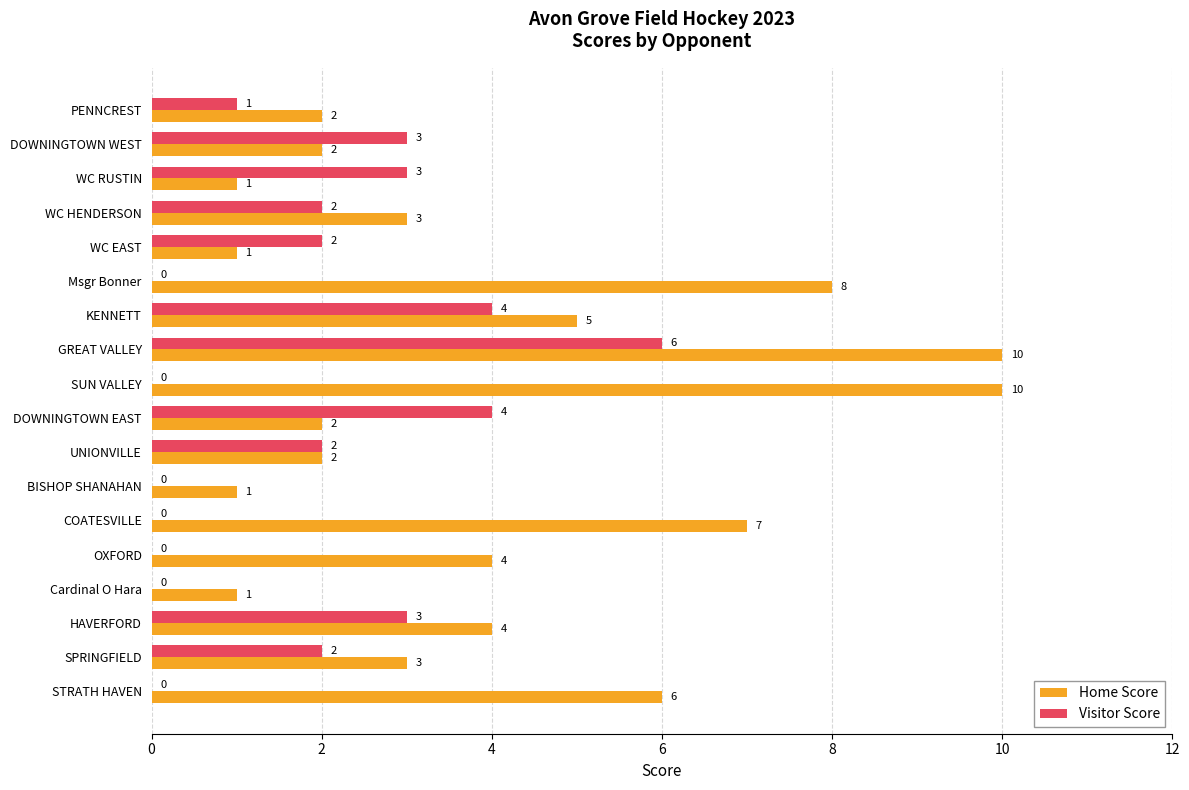

At which label does Visitor Score reach its peak?

GREAT VALLEY